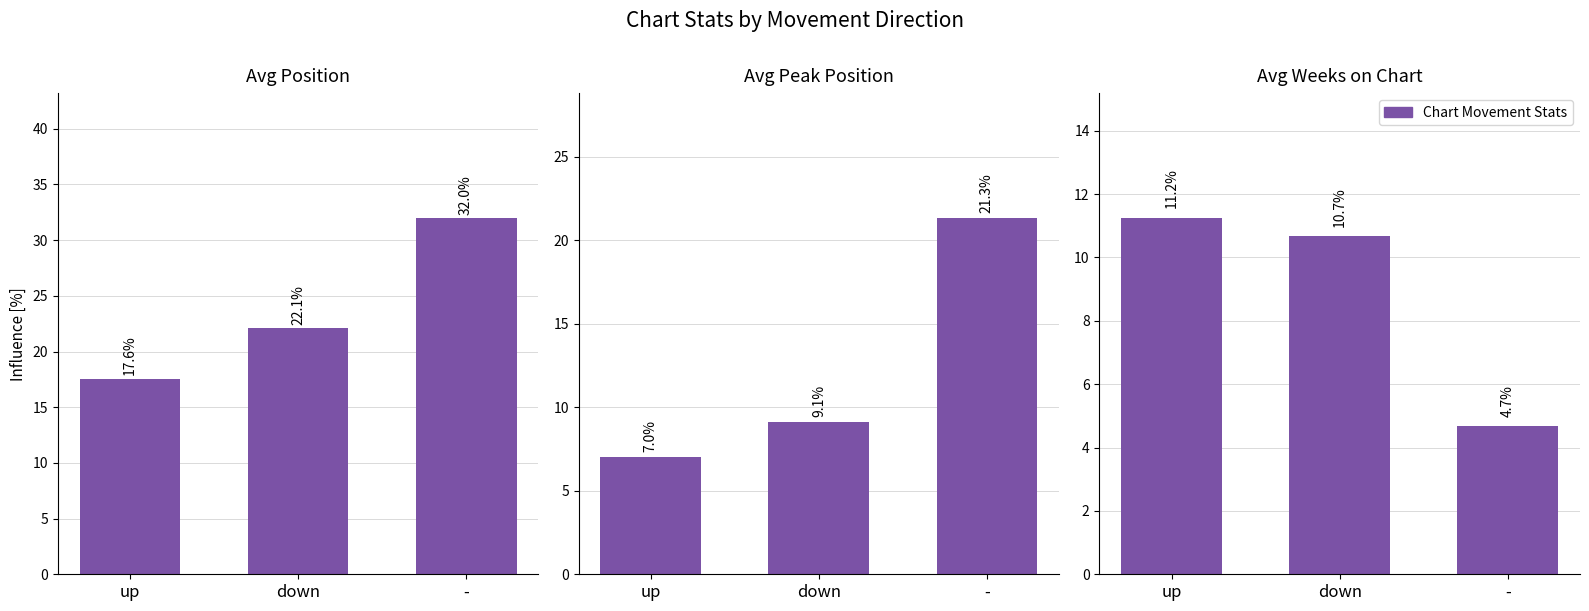

Where is Avg Weeks on Chart nearest to the value 7?

-